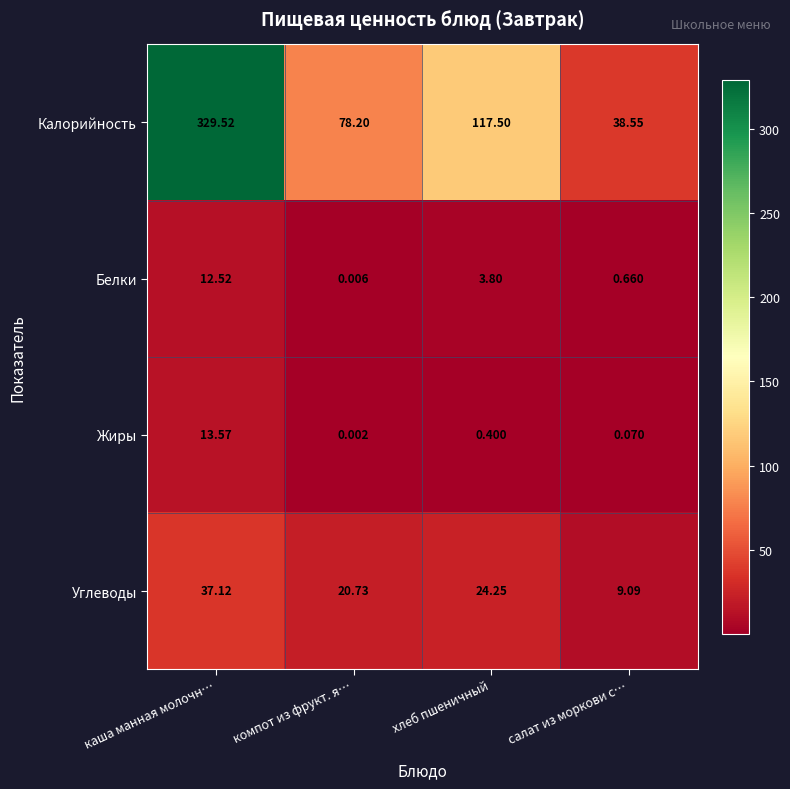

What is the total value across all series at компот из фрукт. я…?

98.9